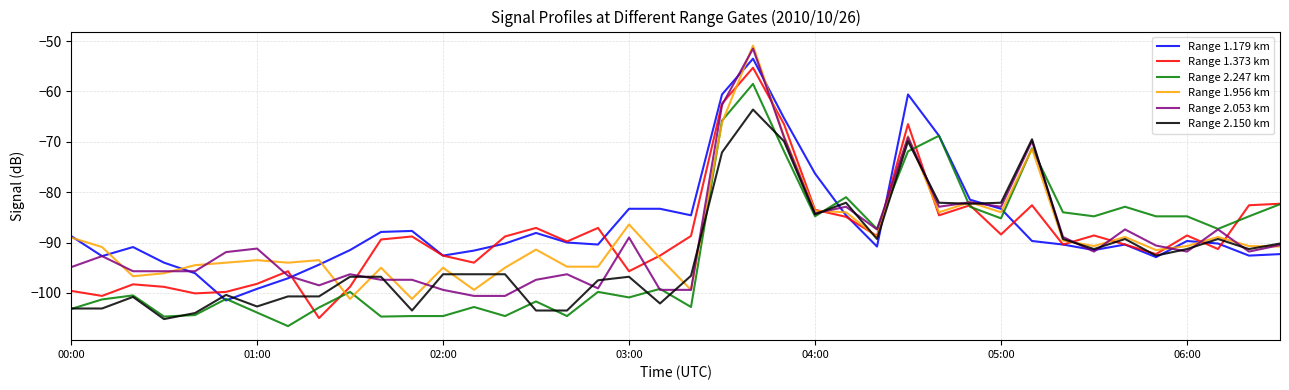

What is the maximum value for Range 1.956 km?

-50.9